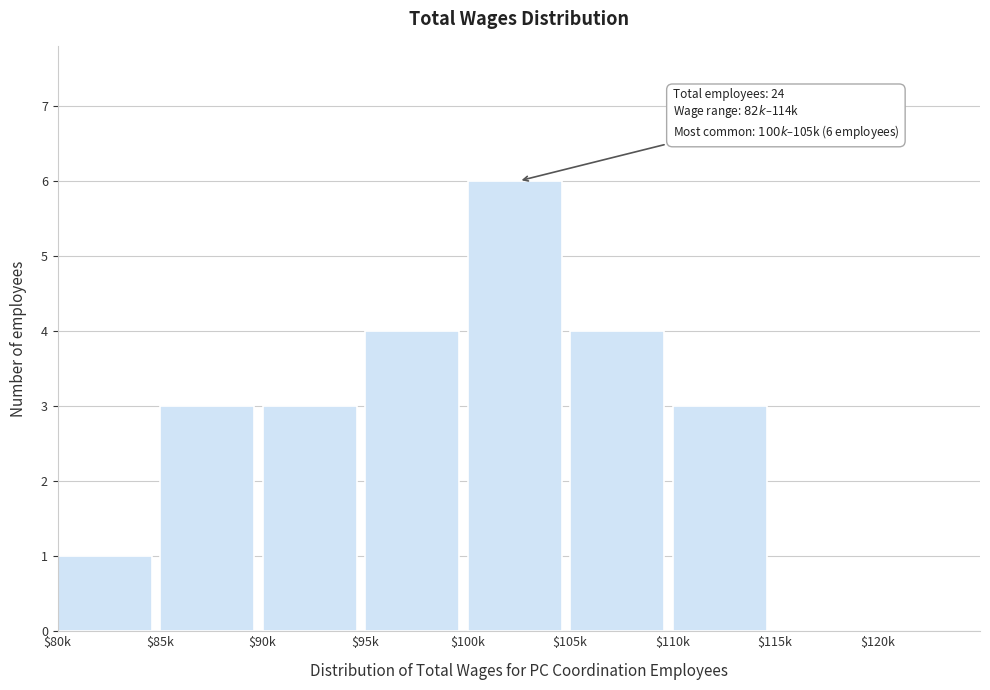

What is the maximum value shown in the chart?

6